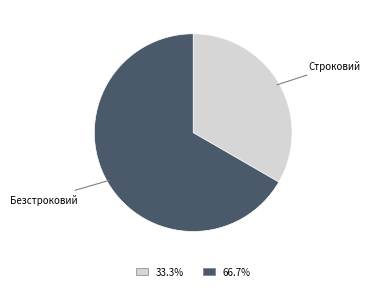

The Безстроковий slice represents 52% of the pie. True or false?

False